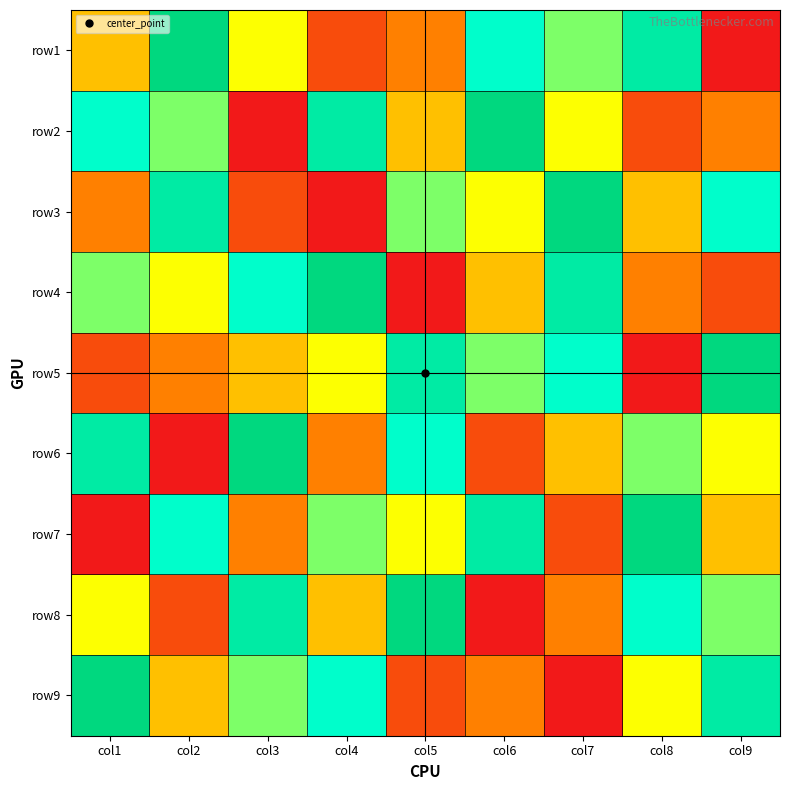

At which category is the sum across all series the highest?

col1